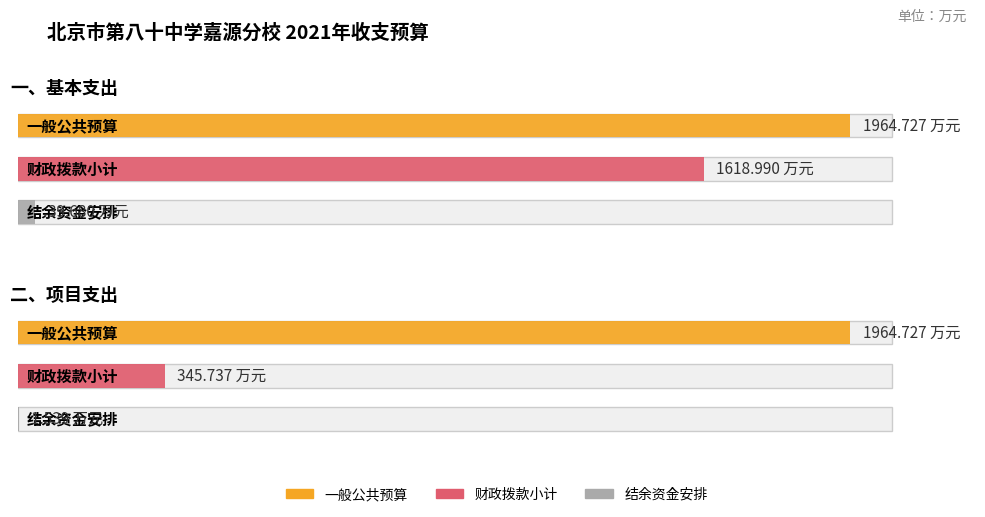

What is the average value of the 财政拨款小计 series?

982.4